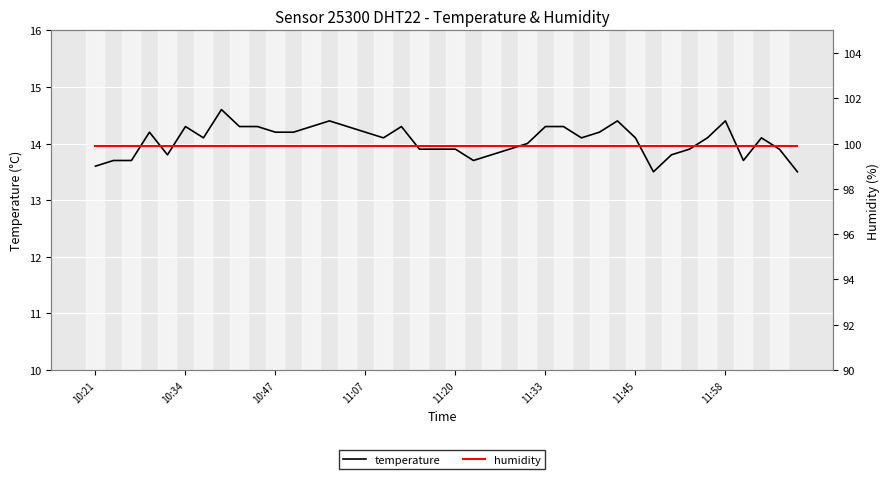

List the series in order of their overall mean, highest first.

humidity, temperature